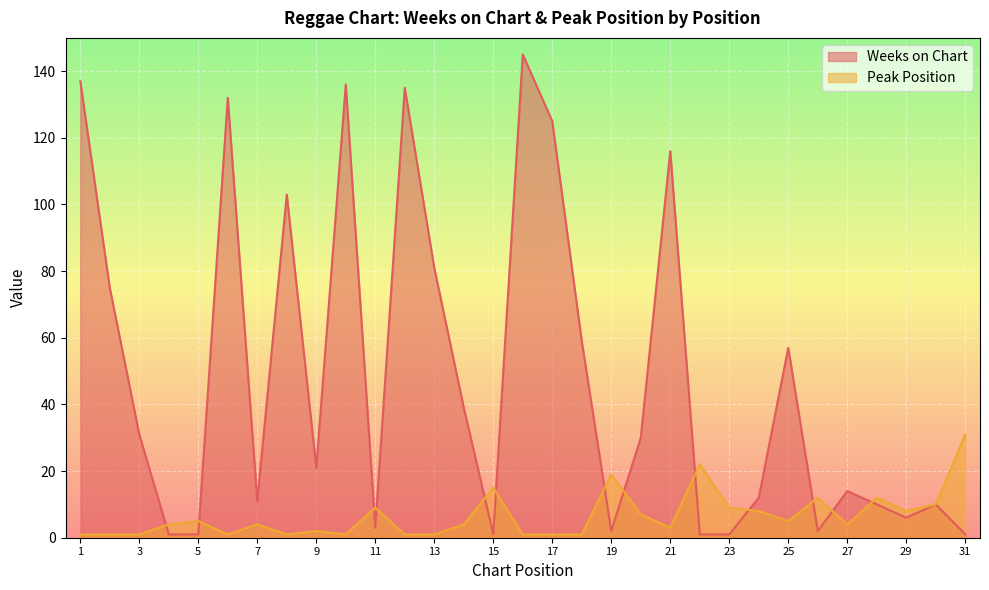

Which series ends up on top after the final intersection of Peak Position and Weeks on Chart?

Peak Position